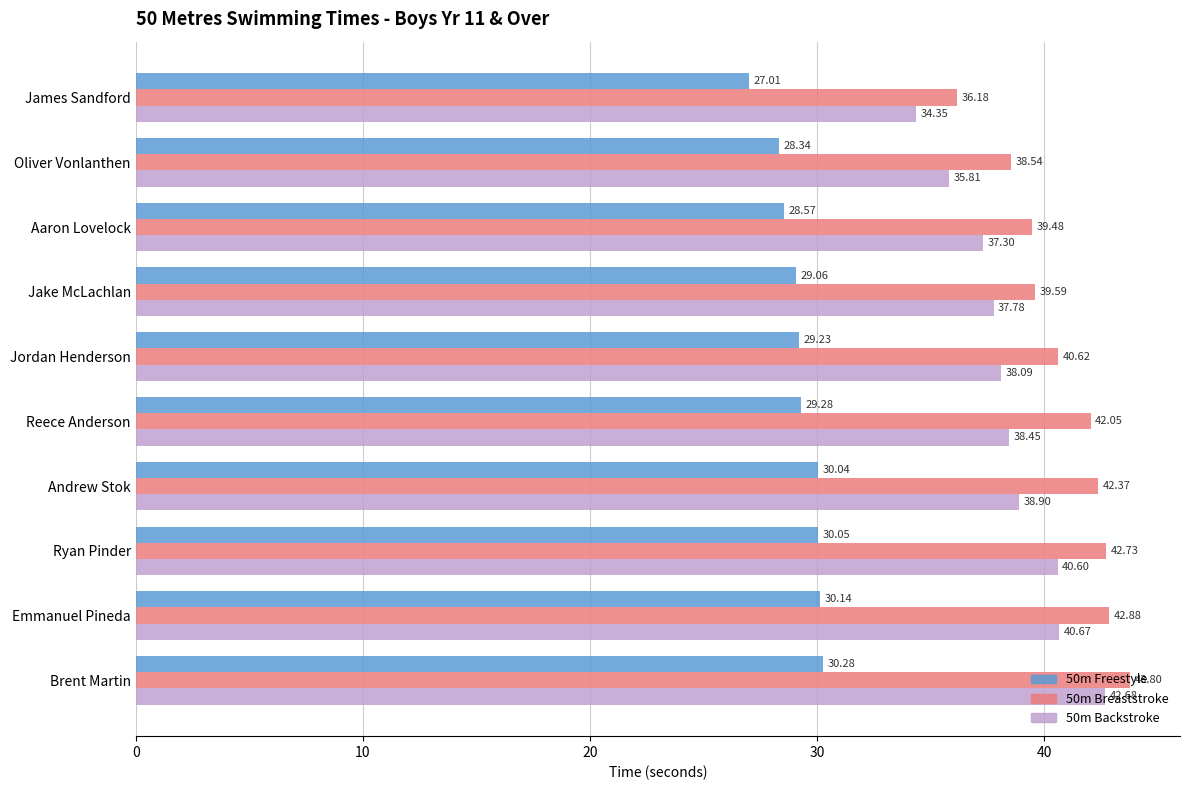

Is the value of 50m Backstroke at Aaron Lovelock greater than the value of 50m Breaststroke at Reece Anderson?

No